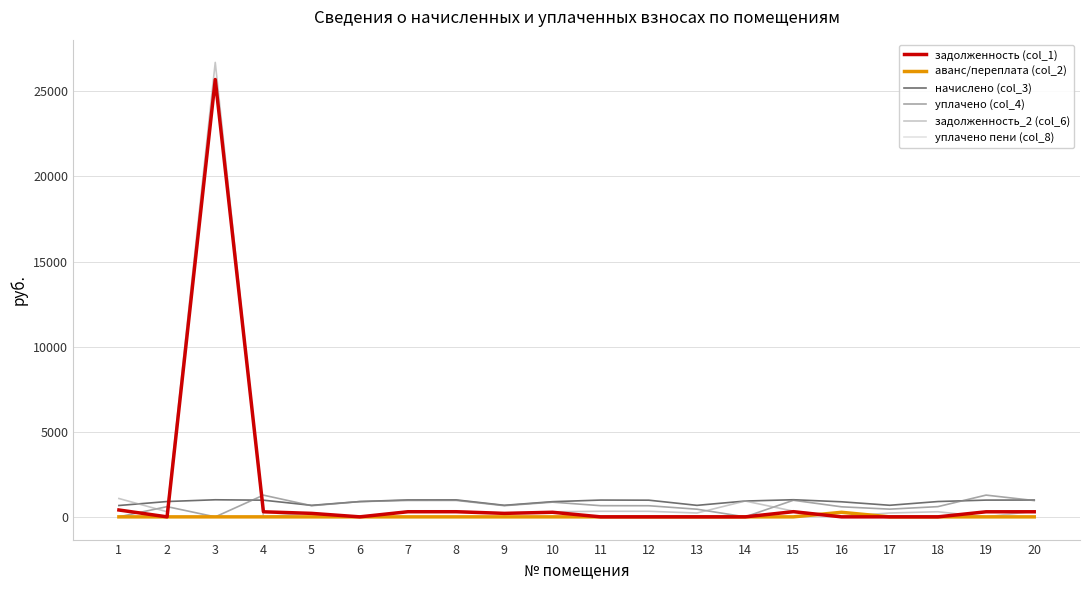

At how many categories does at least one series exceed 140?

20